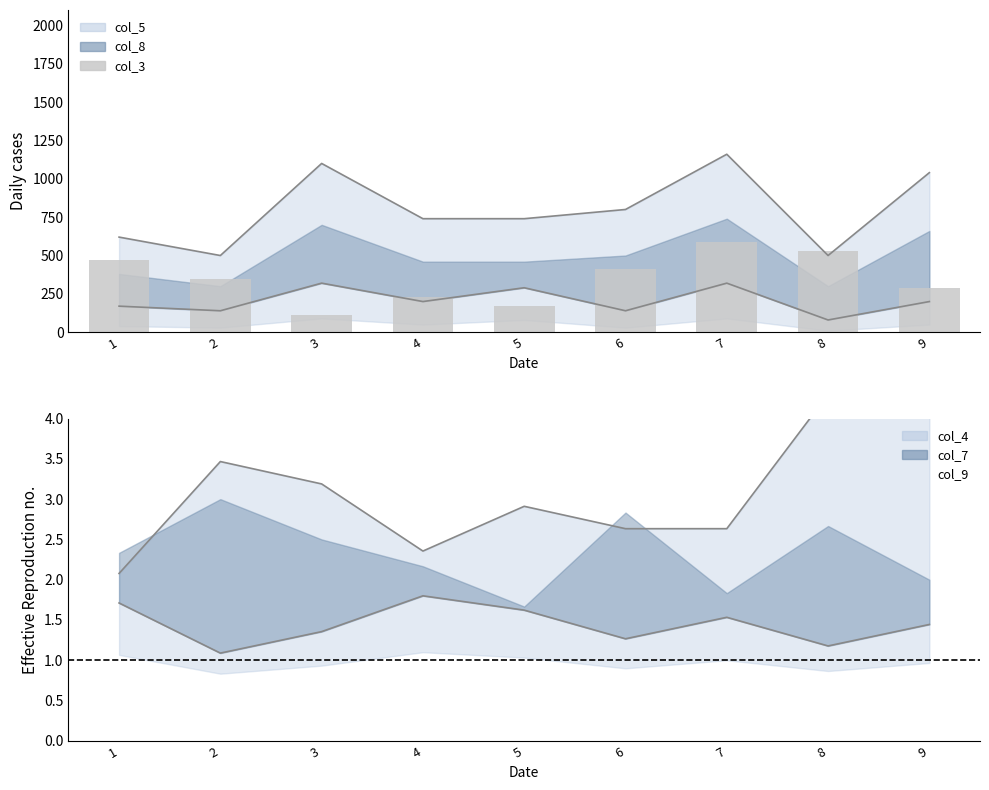

Reading left to right, extract all data points from this chart.

col_5: 170.0	140.0	320.0	200.0	290.0	140.0	320.0	80.0	200.0
col_3: 470.0	350.0	110.0	230.0	170.0	410.0	590.0	530.0	290.0
col_4: 2.1	3.5	3.2	2.4	2.9	2.6	2.6	4.3	4.0
col_9: 1.7	1.1	1.4	1.8	1.6	1.3	1.5	1.2	1.4